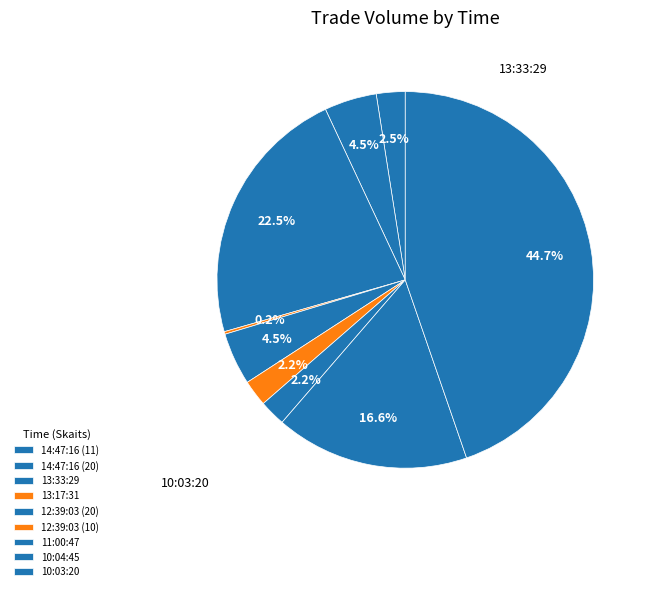

What is the smallest slice in the pie chart?

13:17:31